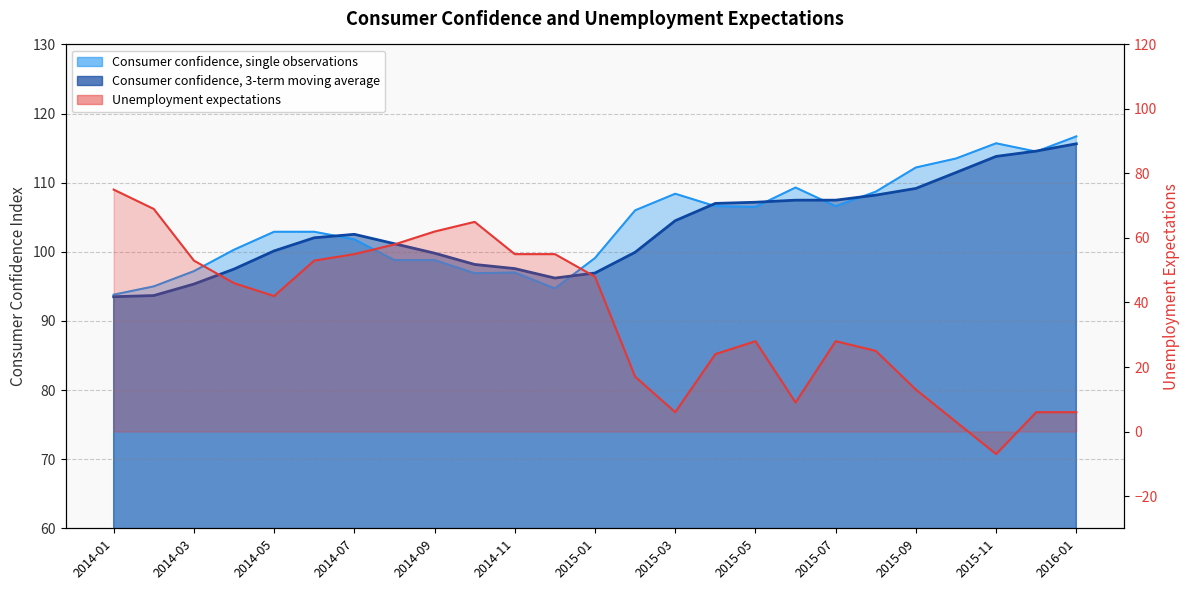

True or false: Unemployment expectations and Consumer confidence, single observations cross at least once.

False